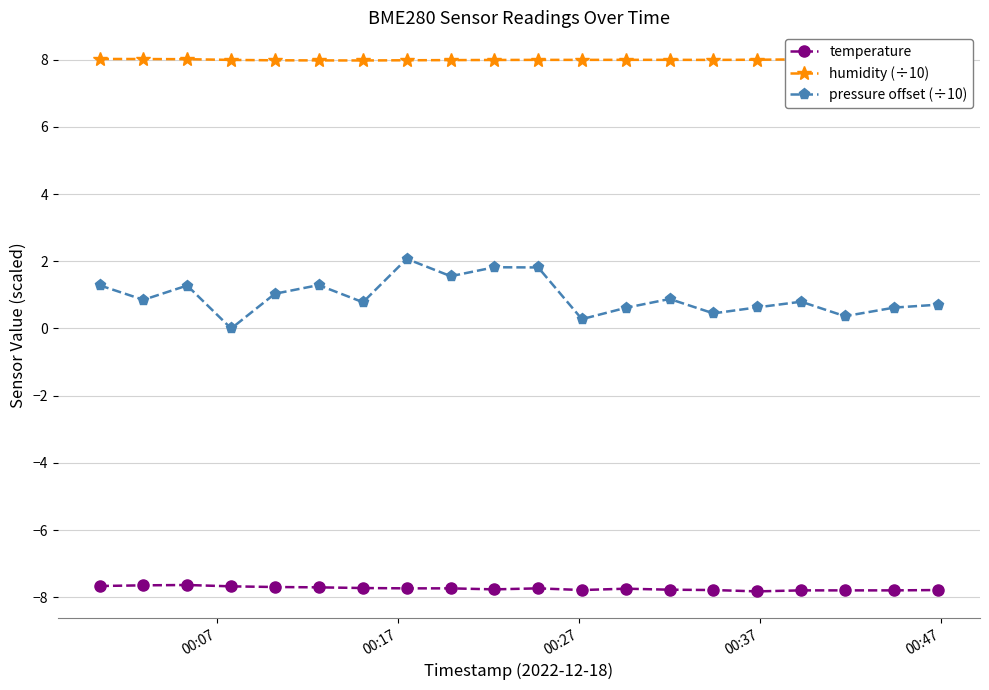

Which series has the largest range (max minus min)?

pressure offset (÷10)